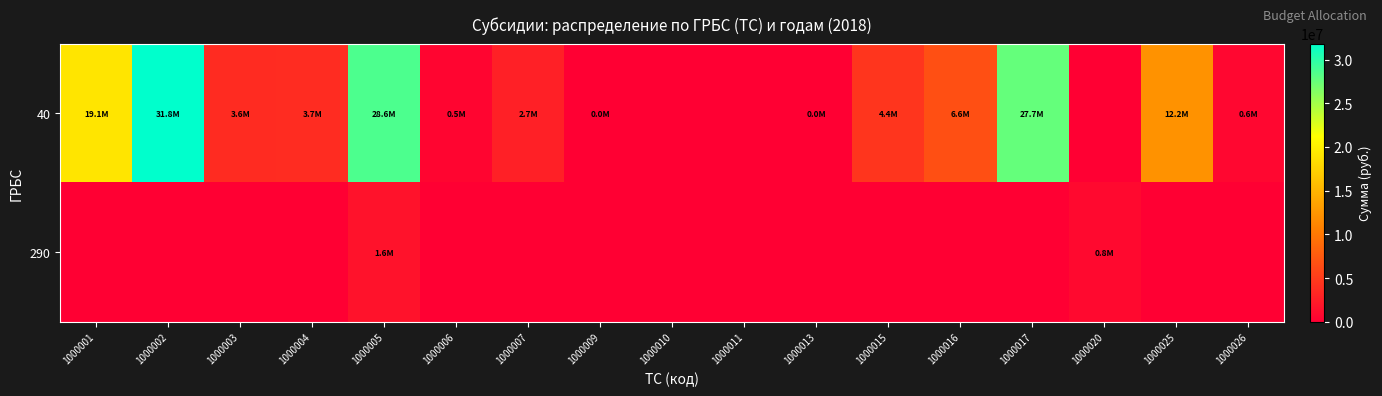

Reading right to left, transcribe all the data shown in this chart.

40: 1000026=642200	1000025=12202500	1000020=0	1000017=27660800	1000016=6633700	1000015=4422500	1000013=25000	1000011=0	1000010=0	1000009=12000	1000007=2728000	1000006=505000	1000005=28620000	1000004=3672300	1000003=3621000	1000002=31830000	1000001=19063900
290: 1000026=0	1000025=0	1000020=816700	1000017=0	1000016=0	1000015=0	1000013=0	1000011=0	1000010=0	1000009=0	1000007=0	1000006=0	1000005=1600000	1000004=0	1000003=0	1000002=0	1000001=0